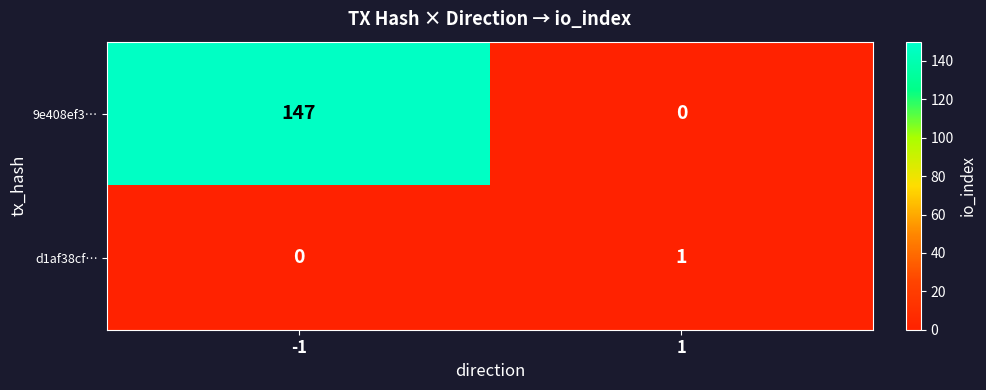

Count the number of categories in the chart.

2